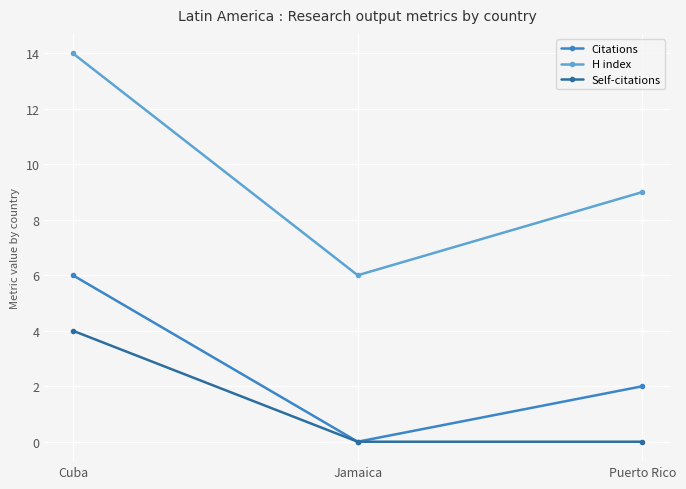

At which category does the chart reach its peak across all series?

Cuba